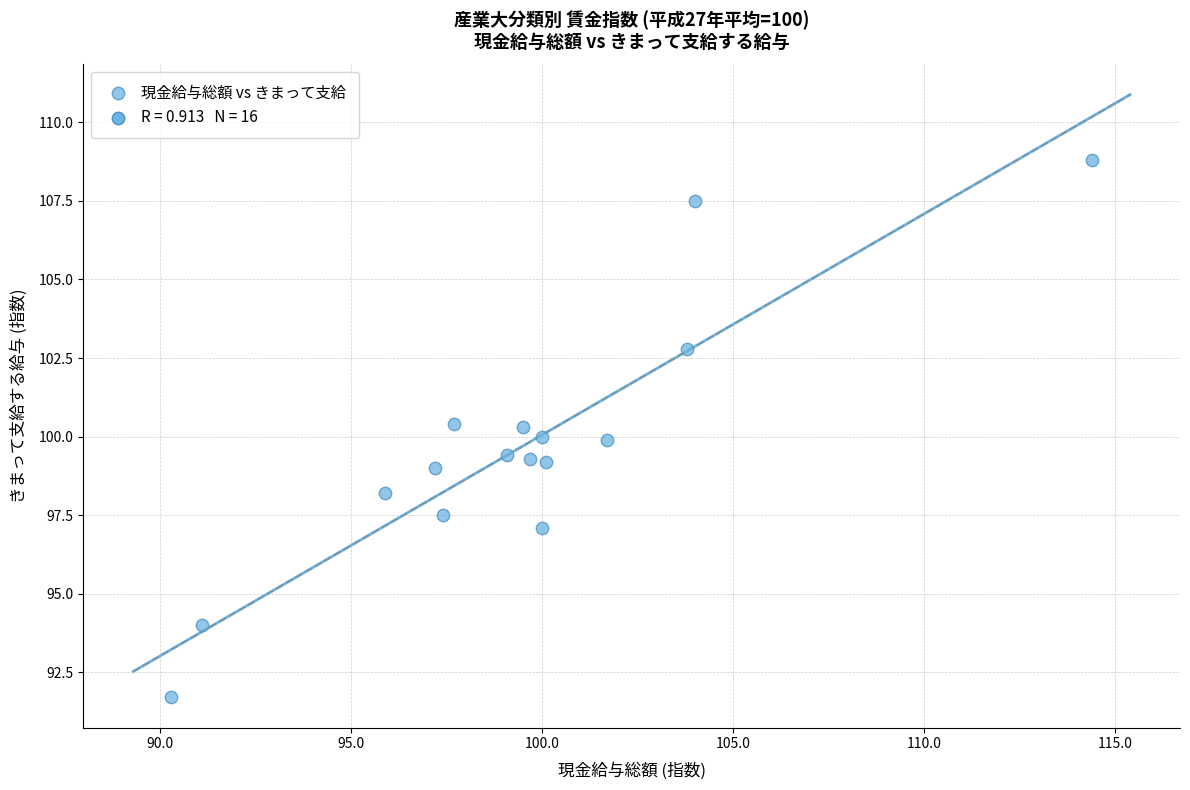

What is the range of Y values (max minus min)?

17.1